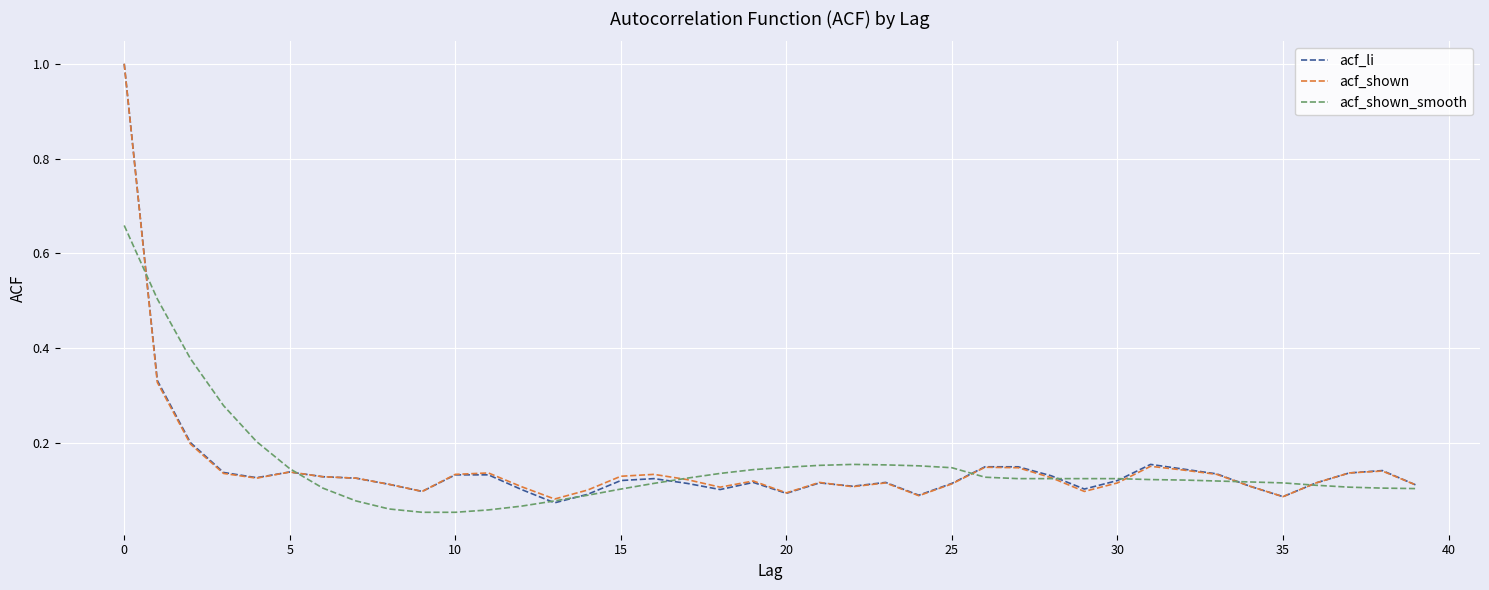

What is the highest value of the acf_shown series?

1.0